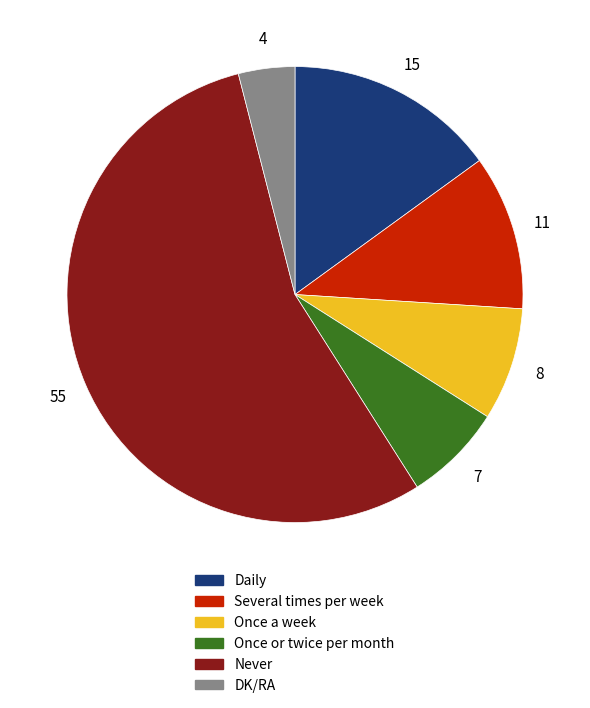

Does any single category account for the majority?

Yes